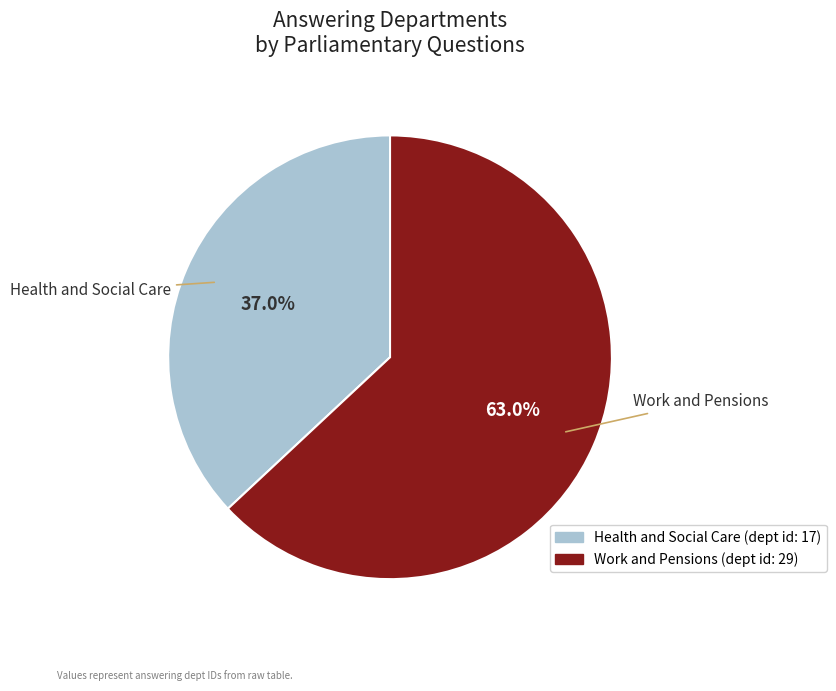

Combined, do Work and Pensions and Health and Social Care account for over 50%?

Yes